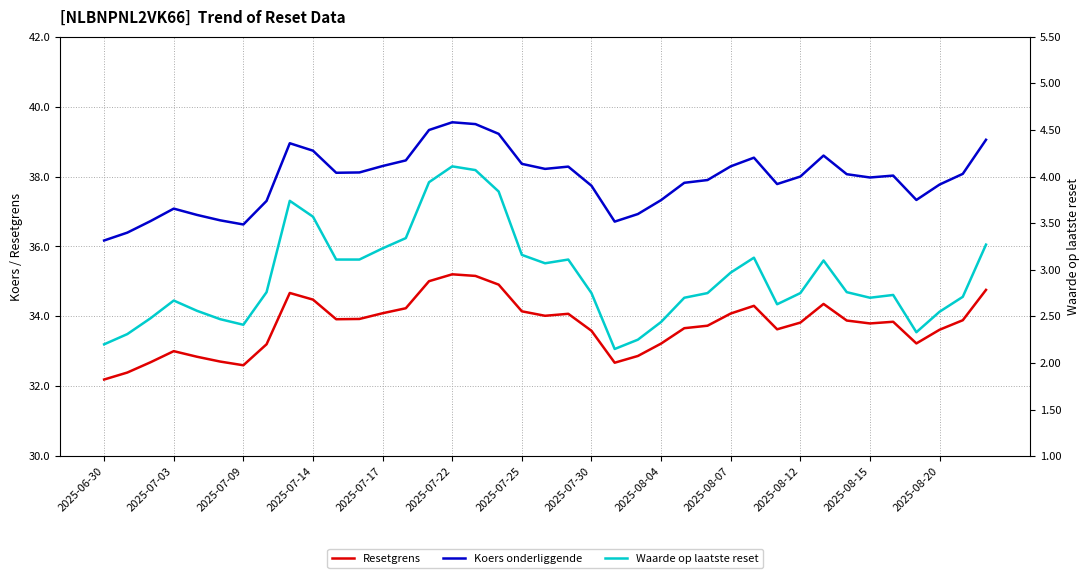

Which category has the lowest value in the Koers onderliggende series?

2025-06-30